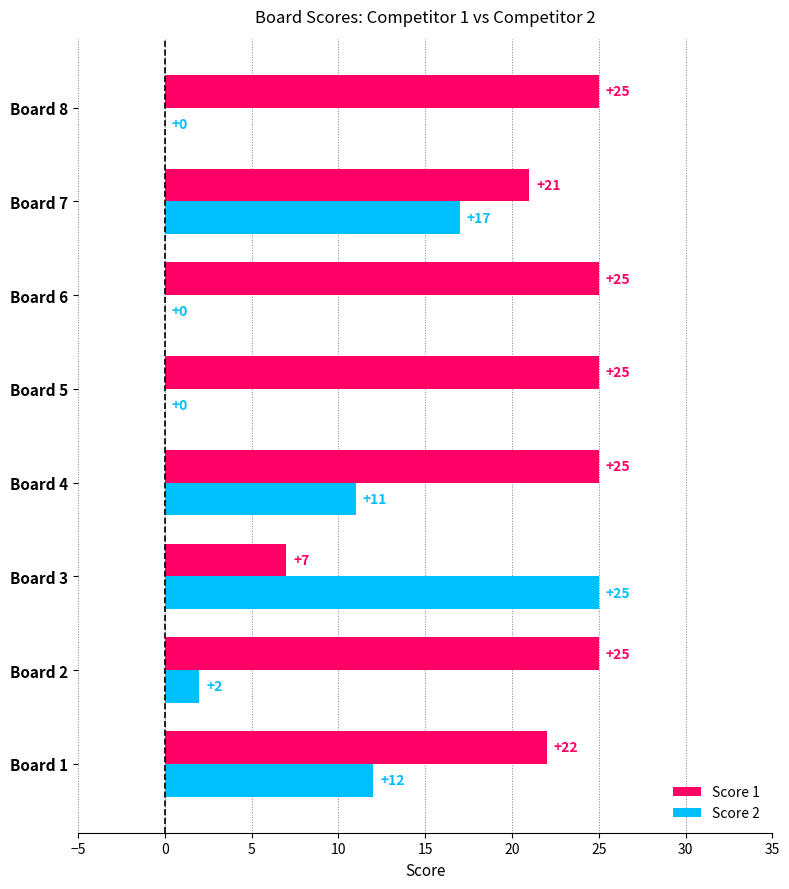

What is the sum of all Score 1 values?

175